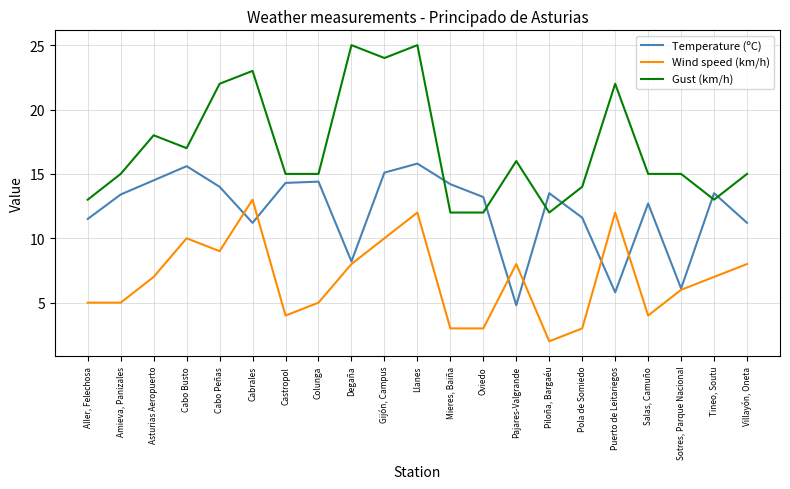

Rank the series by their average value, from lowest to highest.

Wind speed (km/h), Temperature (ºC), Gust (km/h)